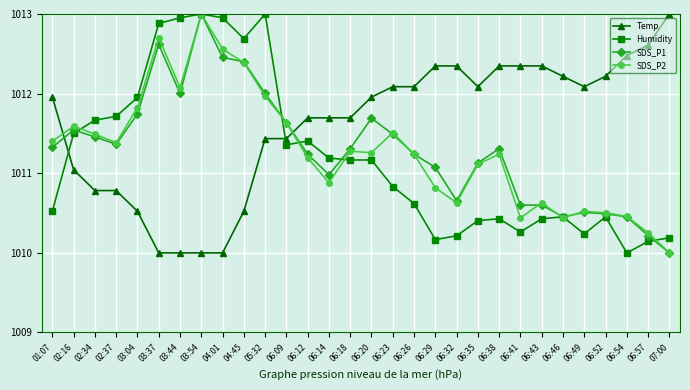

At which category is the sum across all series the highest?

03:54